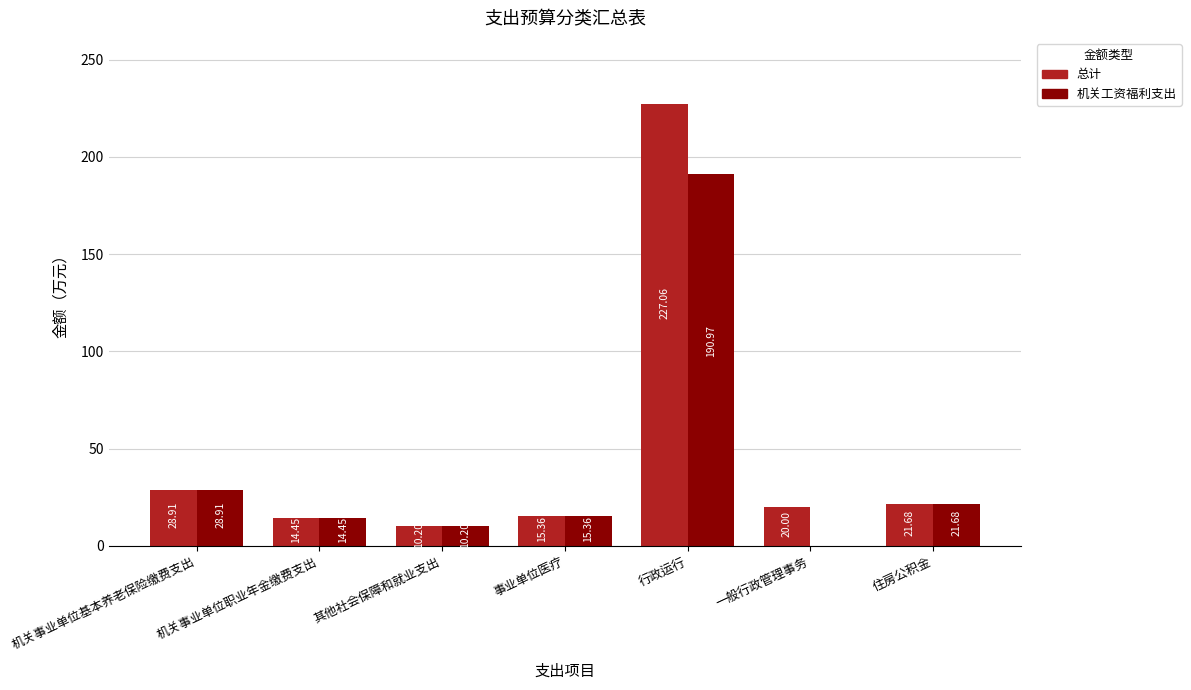

What is the sum of all 机关工资福利支出 values?

281.6